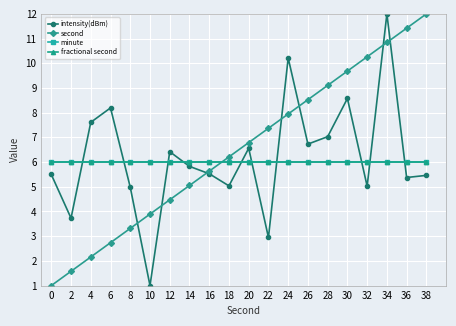

Is this an area chart (filled region under the line)?

No